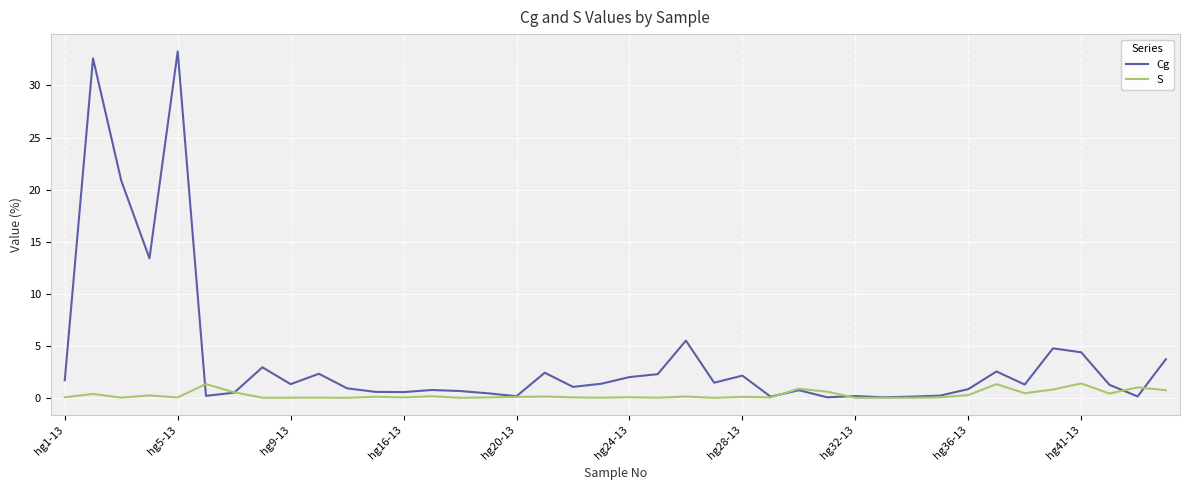

In Cg, how many points are higher than both neighbors (excluding endpoints)?

12